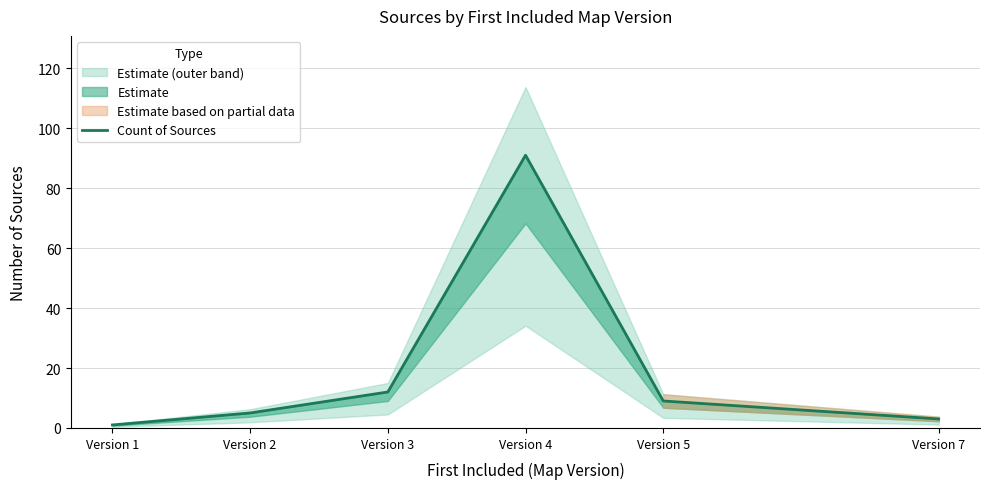

What is the average value?

20